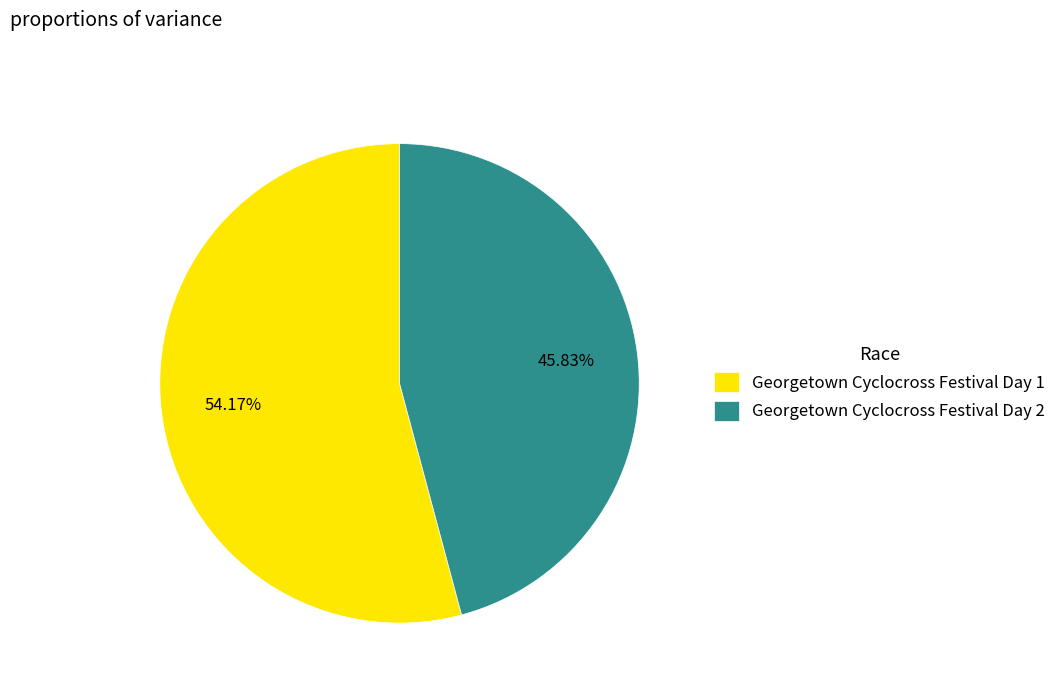

Which has a higher value, Georgetown Cyclocross Festival Day 1 or Georgetown Cyclocross Festival Day 2?

Georgetown Cyclocross Festival Day 1